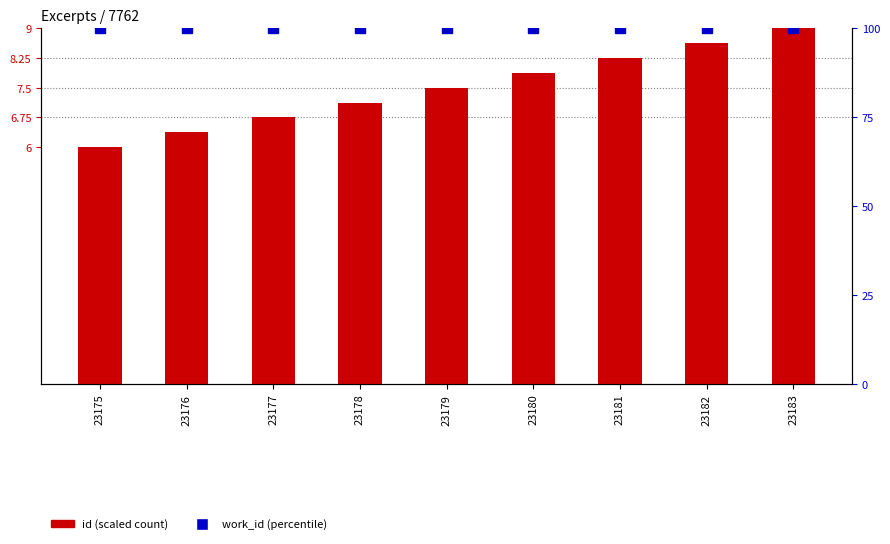

What is the difference between the highest and lowest values at 23176?

93.6